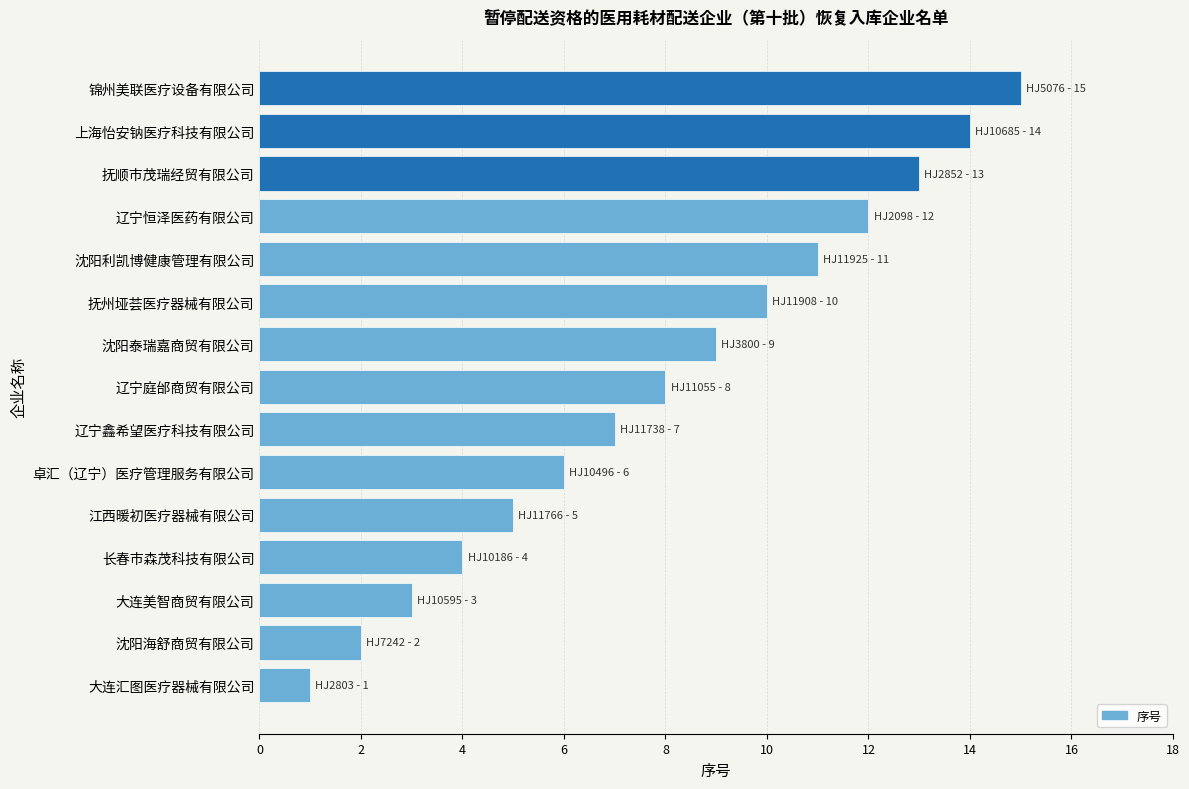

True or false: the data shows 1 at 大连汇图医疗器械有限公司.

True